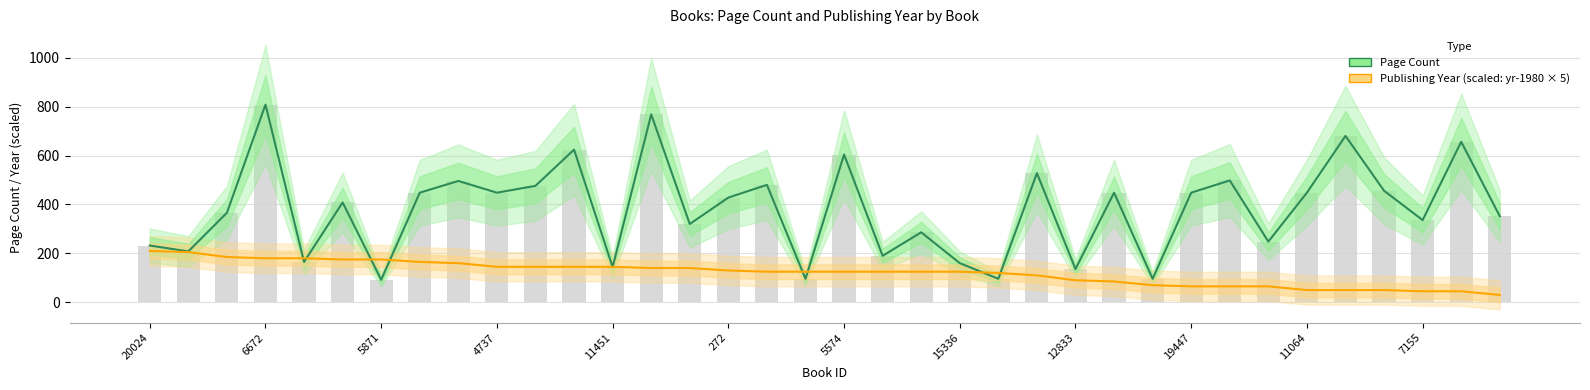

Is the value of Page Count at 24 greater than the value of Publishing Year (scaled) at 28?

Yes